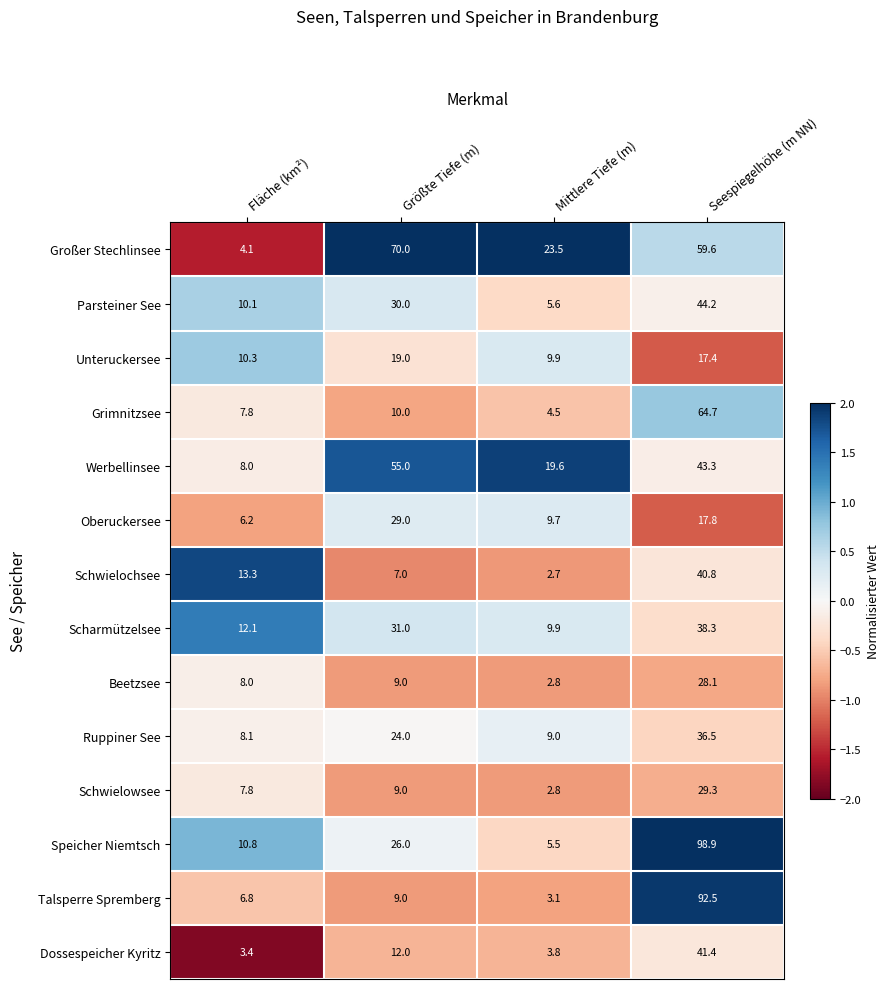

How many data points in Werbellinsee are less than 43?

2